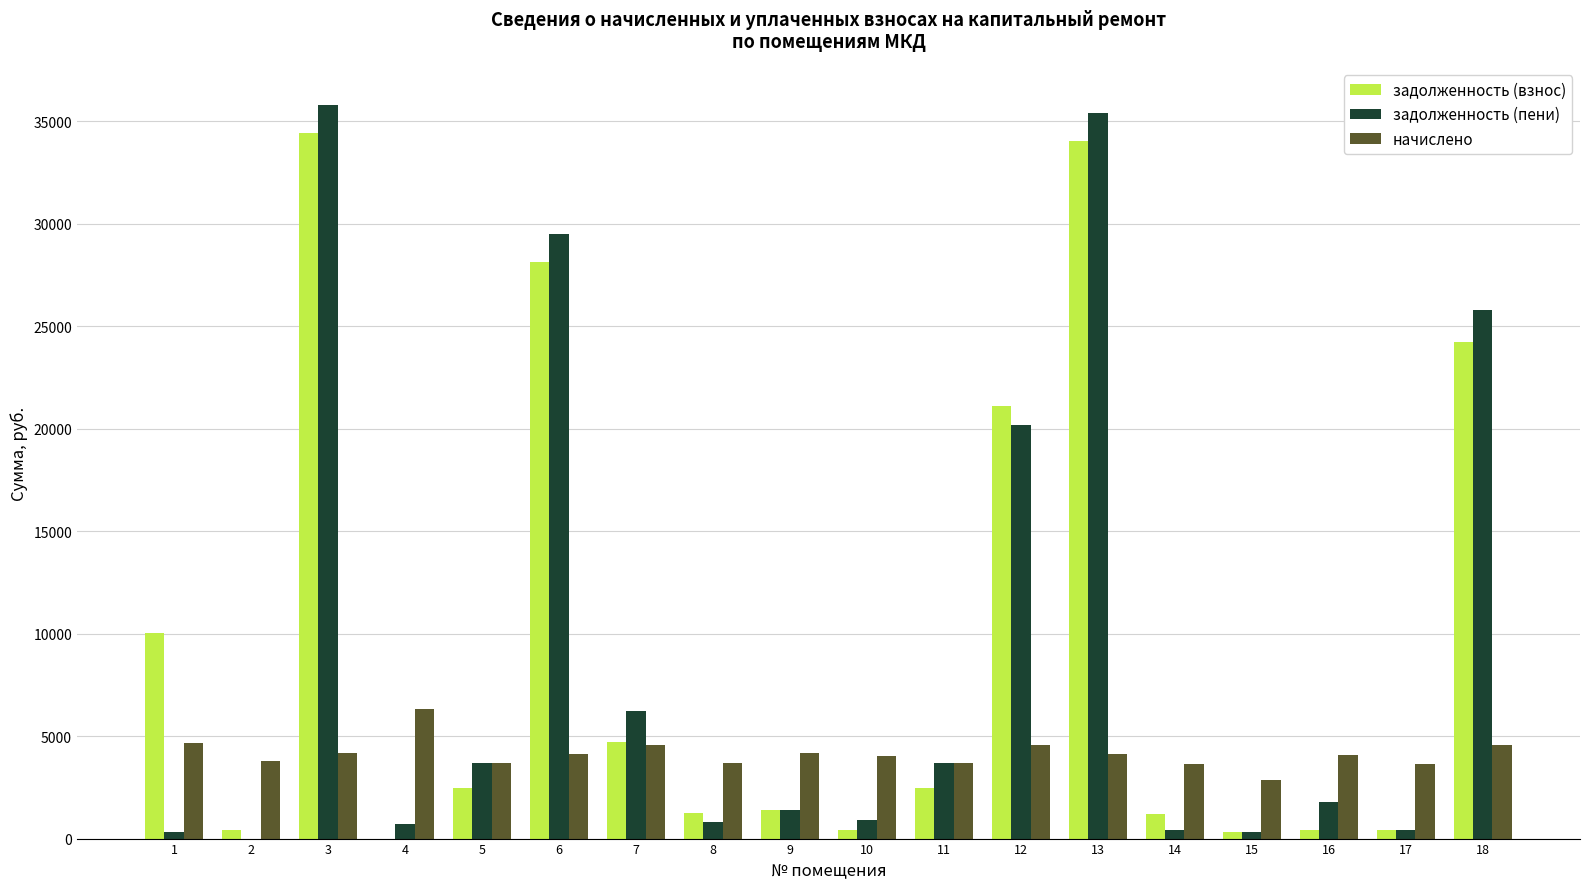

What is the average value of the начислено series?

4127.6